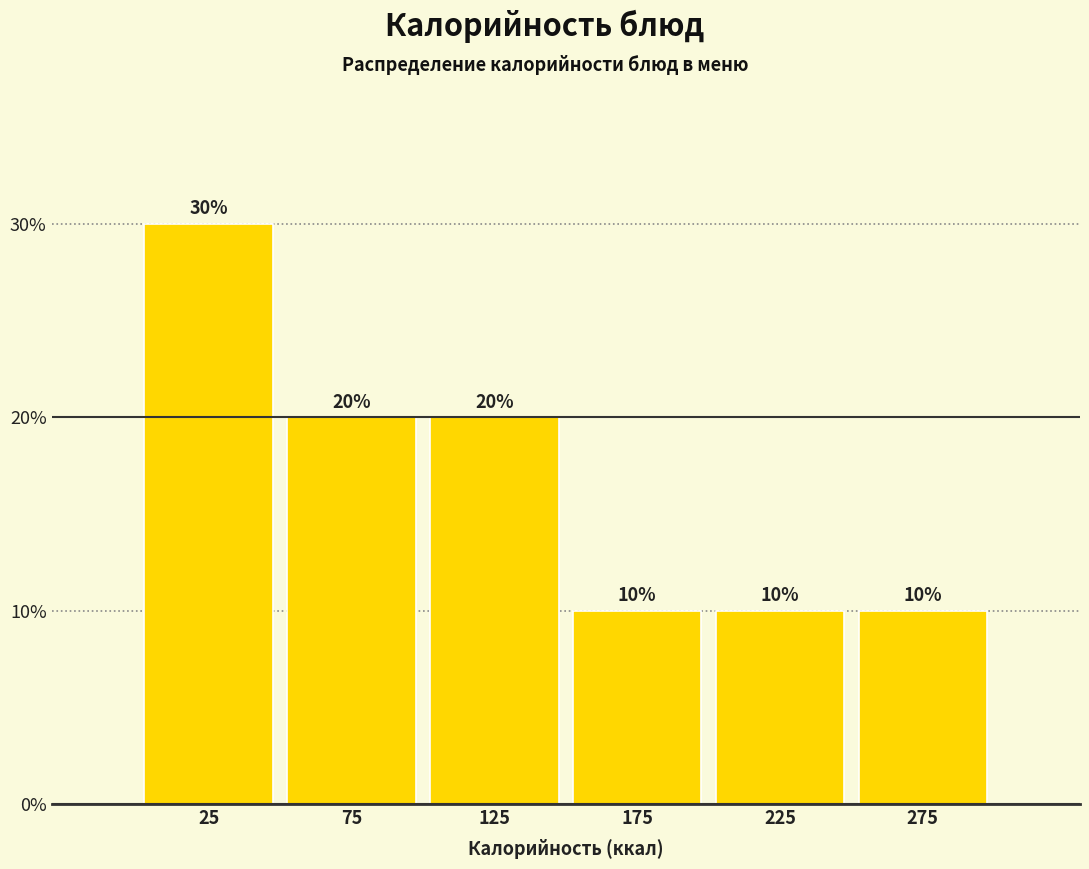

What is the height of the bar covering 50 to 100 on the x-axis?

20